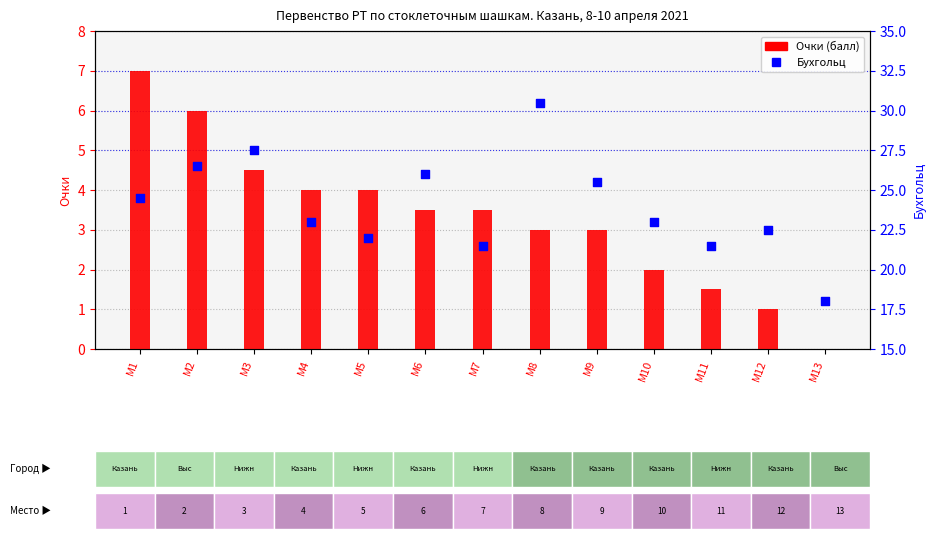

Which series contains the lowest Y value?

Очки